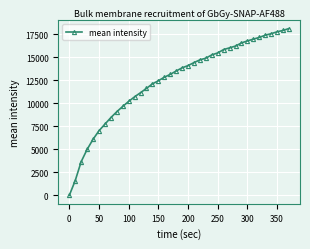

What is the average value?

12462.0